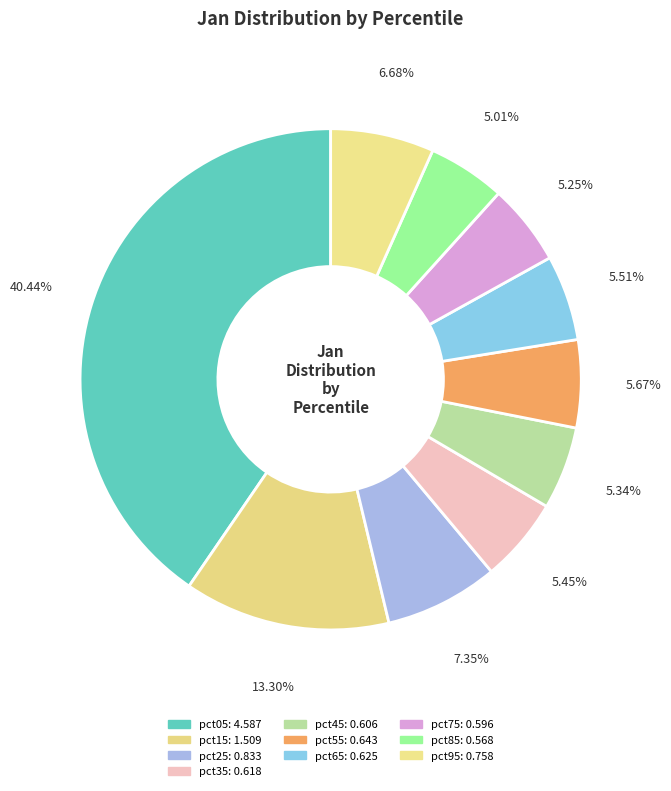

To the nearest percent, what is the difference between the largest and smallest slice percentages?

35%